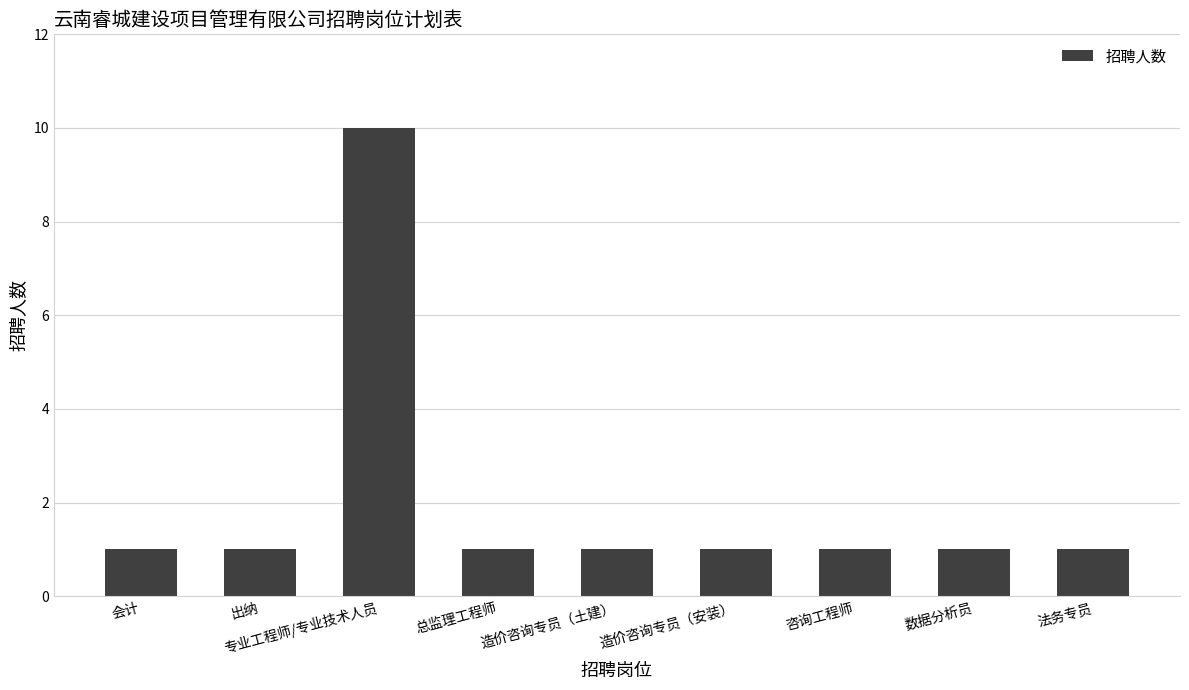

What is the maximum value shown in the chart?

10